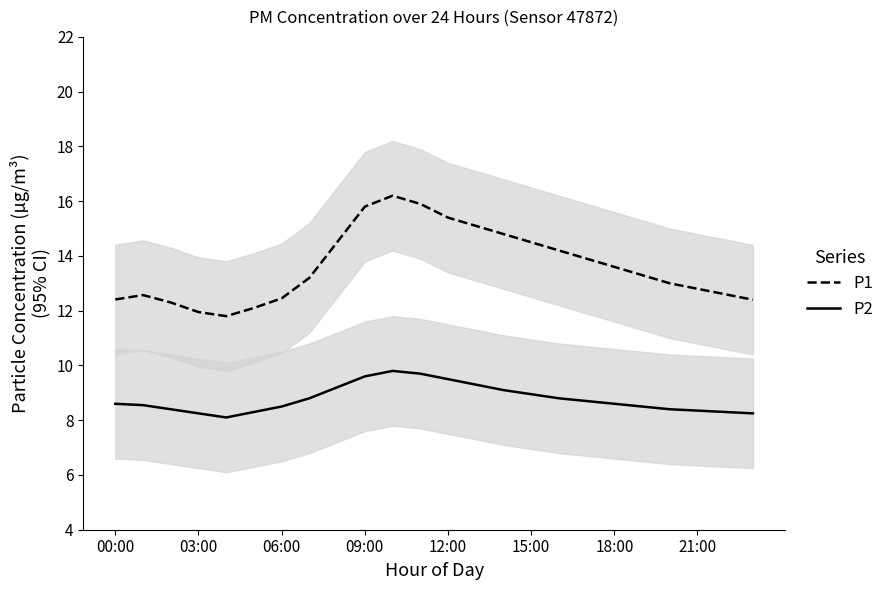

True or false: P2 has a value of 8.5 at 06:00.

True